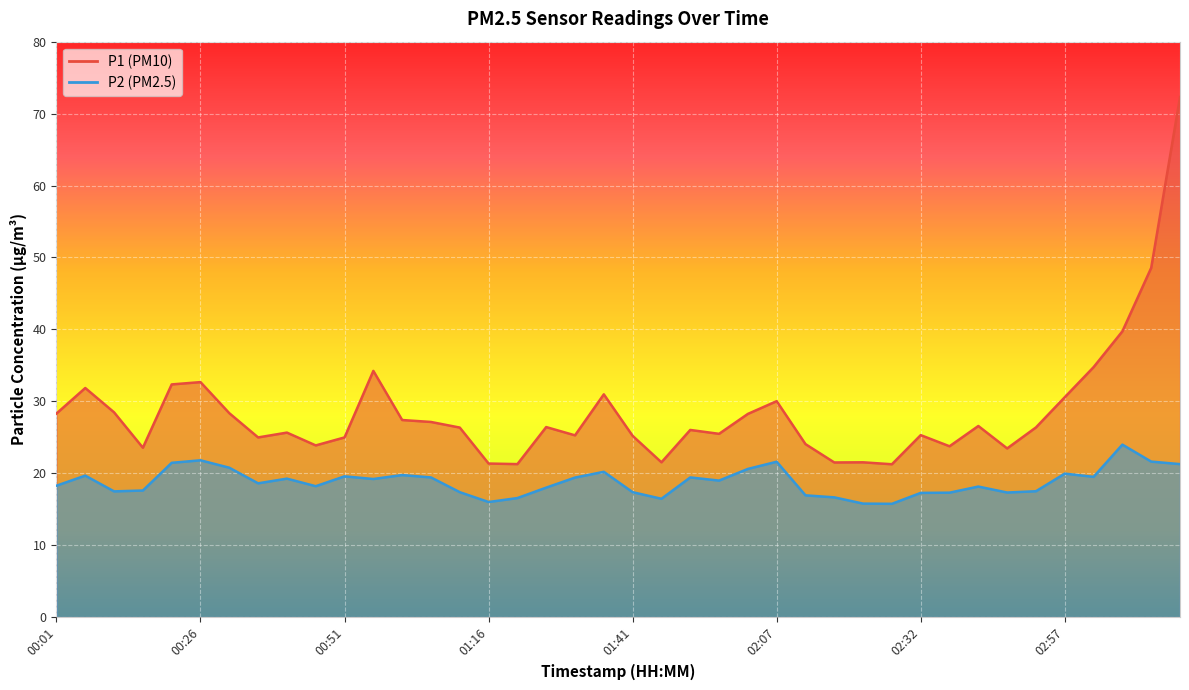

What is the lowest value of the P1 series?

21.2